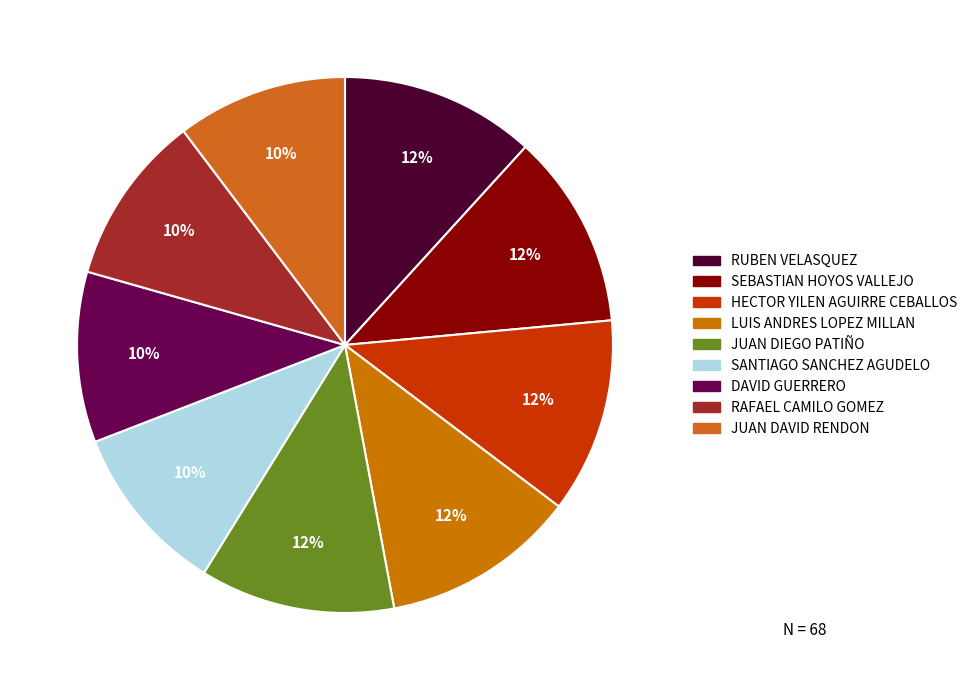

How many slices are in this pie chart?

9